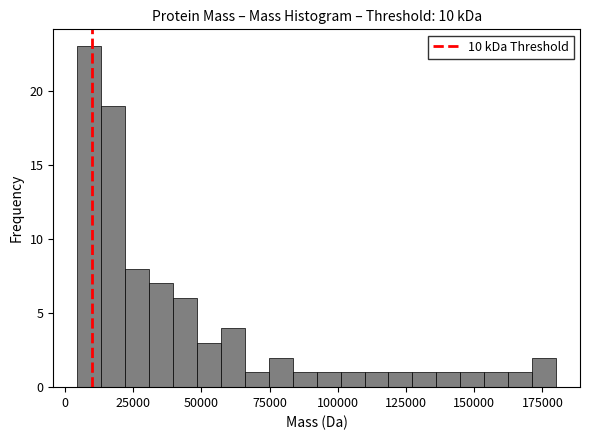

Around what value on the x-axis is the tallest bar? Give the approximate position of its centre, as read against the axis.

10000